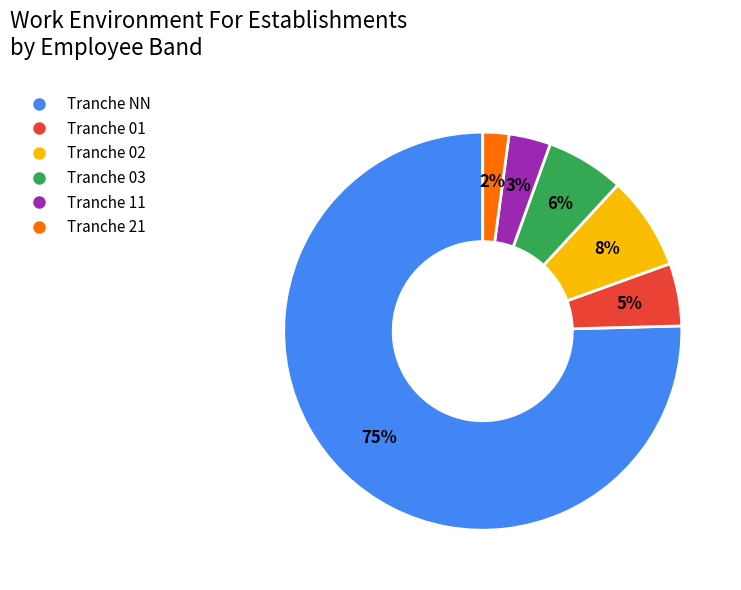

To the nearest percent, what is the average slice percentage?

17%